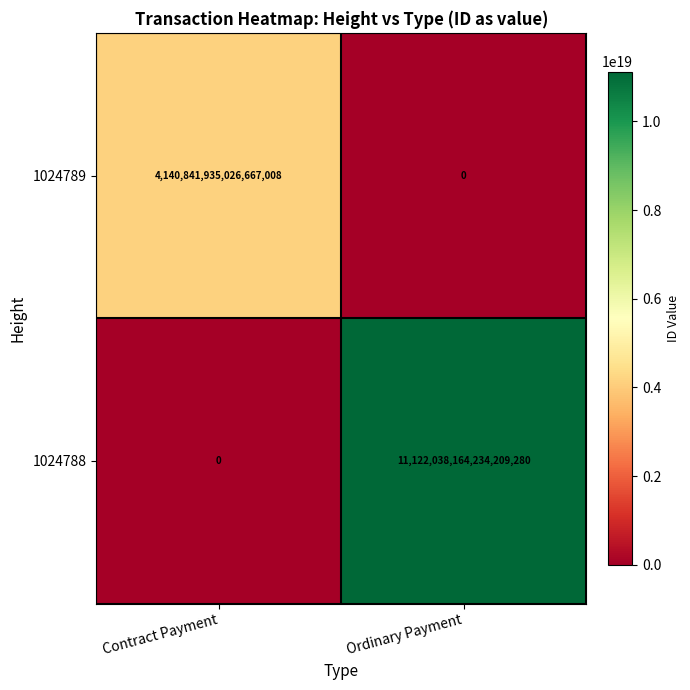

At which label is 1024788 closest to 5561019082117104640?

Contract Payment